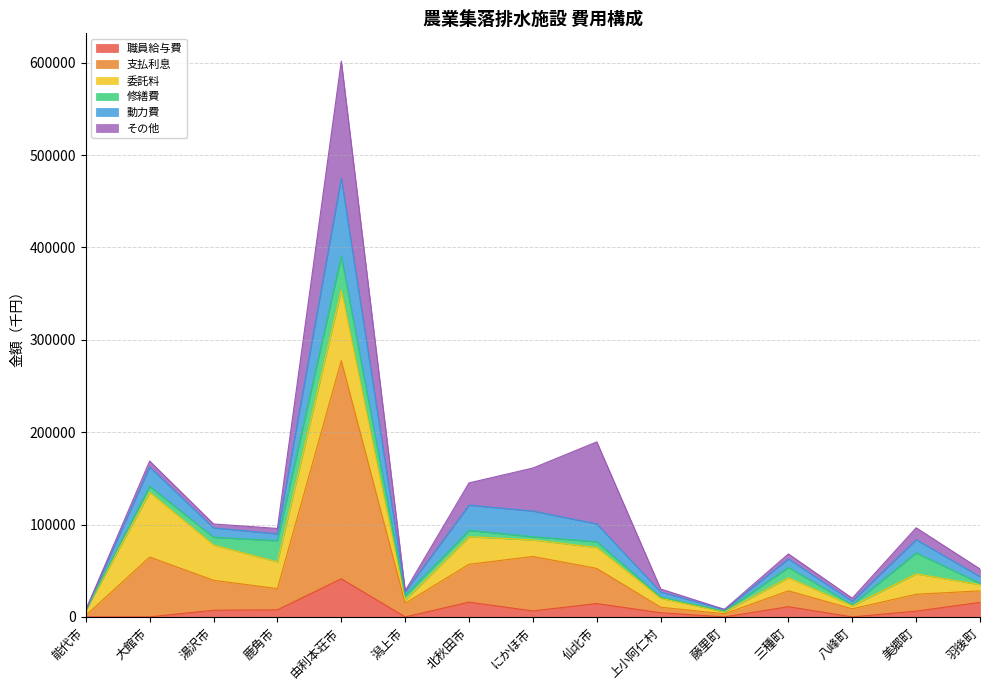

At which category is the sum across all series the highest?

由利本荘市